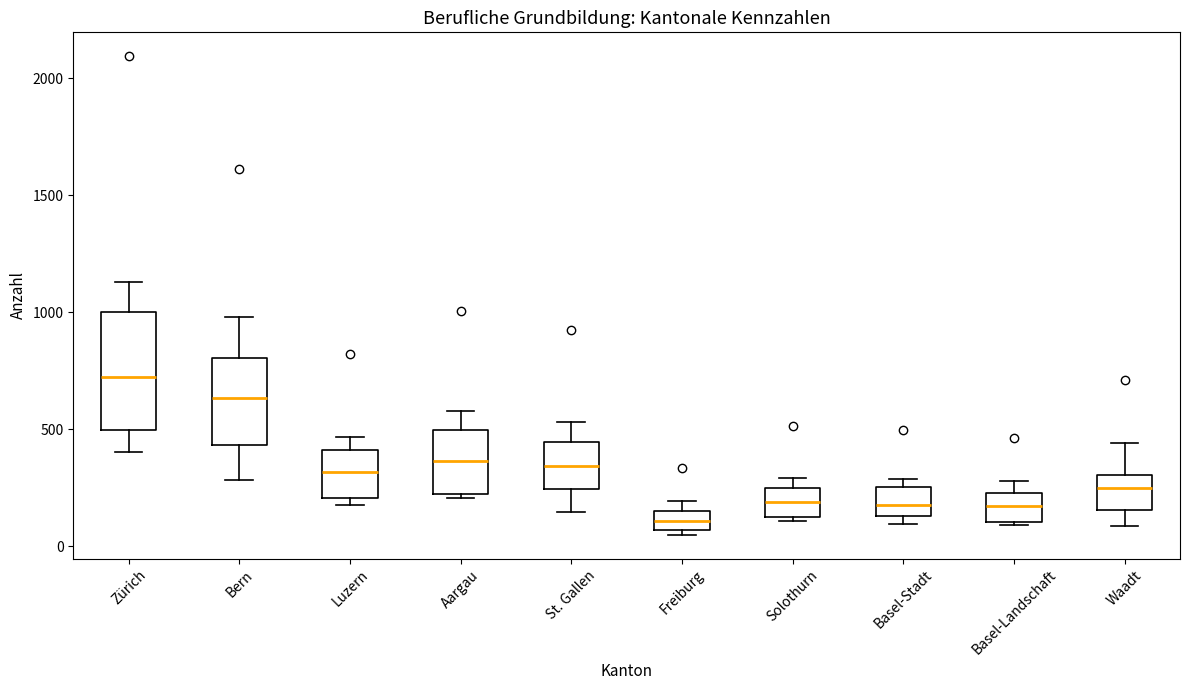

Reading left to right, transcribe this box plot: for each box, give where its median line is, the range the box spans, and where its two whiskers end, as read against the y-axis. The values are not printed on the chart, so give them approximately, as read against the axis.

Zürich: median 700, box 500 to 1000, whiskers 400 to 1150
Bern: median 650, box 450 to 800, whiskers 300 to 1000
Luzern: median 300, box 200 to 400, whiskers 200 (just below the box's lower edge) to 450
Aargau: median 350, box 200 to 500, whiskers 200 (just below the box's lower edge) to 600
St. Gallen: median 350, box 250 to 450, whiskers 150 to 550
Freiburg: median 100, box 50 to 150, whiskers 50 (just below the box's lower edge) to 200
Solothurn: median 200, box 100 to 250, whiskers 100 (just below the box's lower edge) to 300
Basel-Stadt: median 200, box 150 to 250, whiskers 100 to 300
Basel-Landschaft: median 150, box 100 to 250, whiskers 100 to 300
Waadt: median 250, box 150 to 300, whiskers 100 to 450